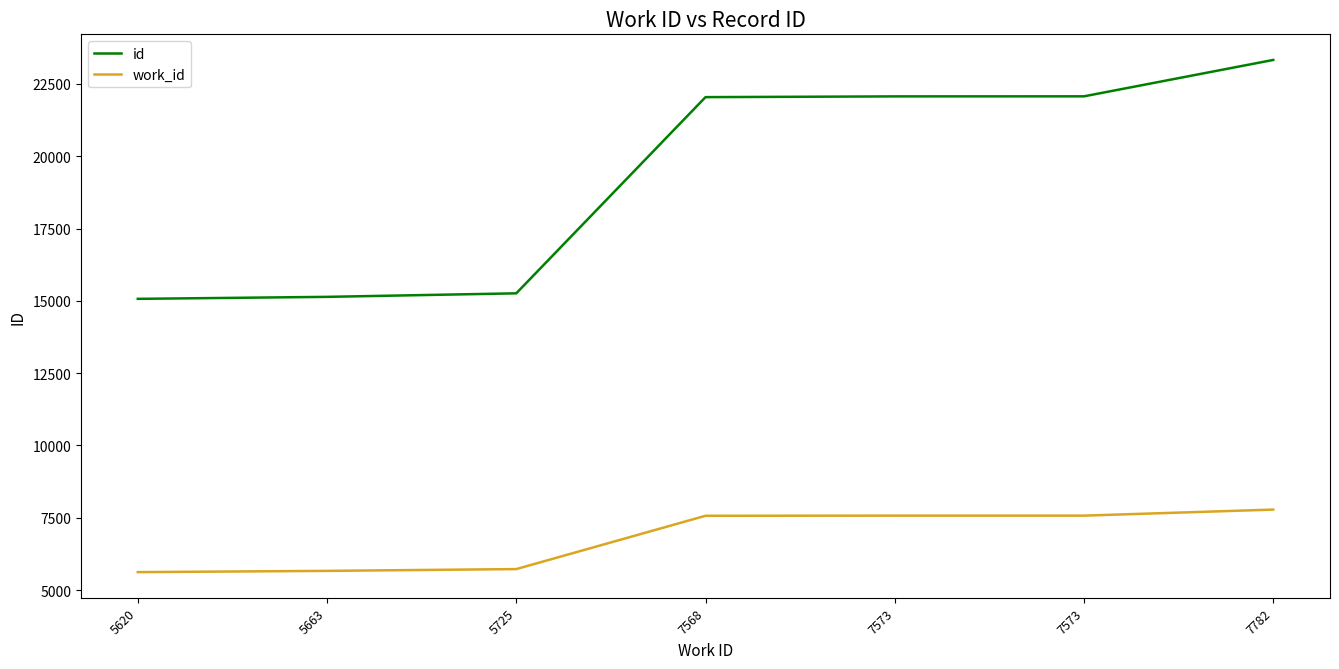

Where is id nearest to the value 19198?

7568